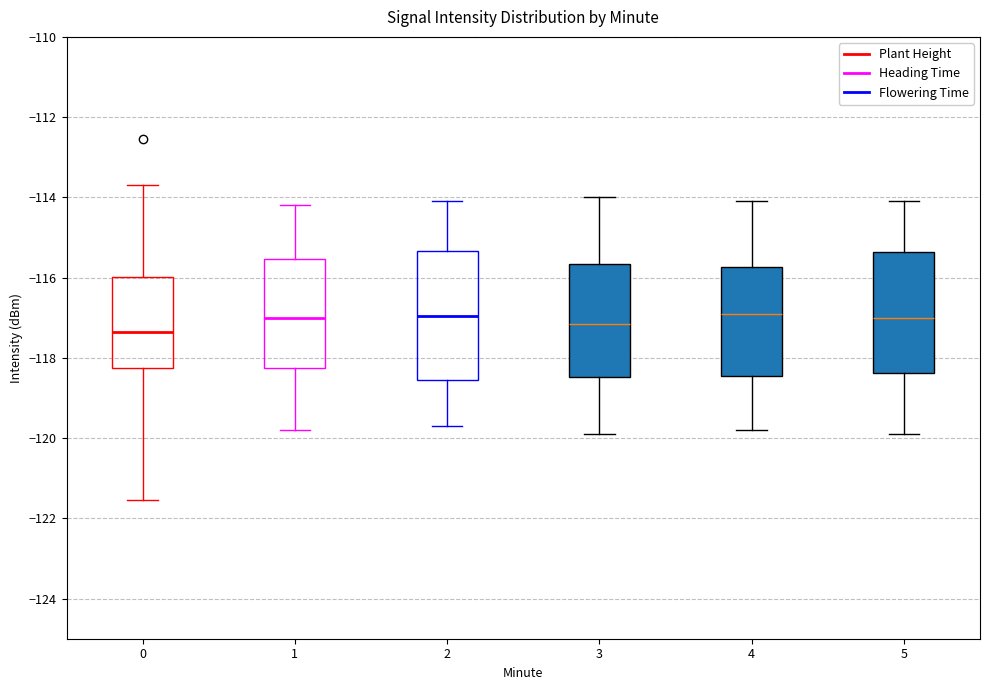

Reading left to right, read every box against the y-axis: the position of its median line, the range the box covers, and the ends of its whiskers. The values are not printed on the chart, so give them approximately, as read against the axis.

0: median -117.4, box -118.2 to -116.0, whiskers -121.6 to -113.6
1: median -117.0, box -118.2 to -115.6, whiskers -119.8 to -114.2
2: median -117.0, box -118.6 to -115.4, whiskers -119.6 to -114.0
3: median -117.2, box -118.4 to -115.6, whiskers -119.8 to -114.0
4: median -116.8, box -118.4 to -115.8, whiskers -119.8 to -114.0
5: median -117.0, box -118.4 to -115.4, whiskers -119.8 to -114.0